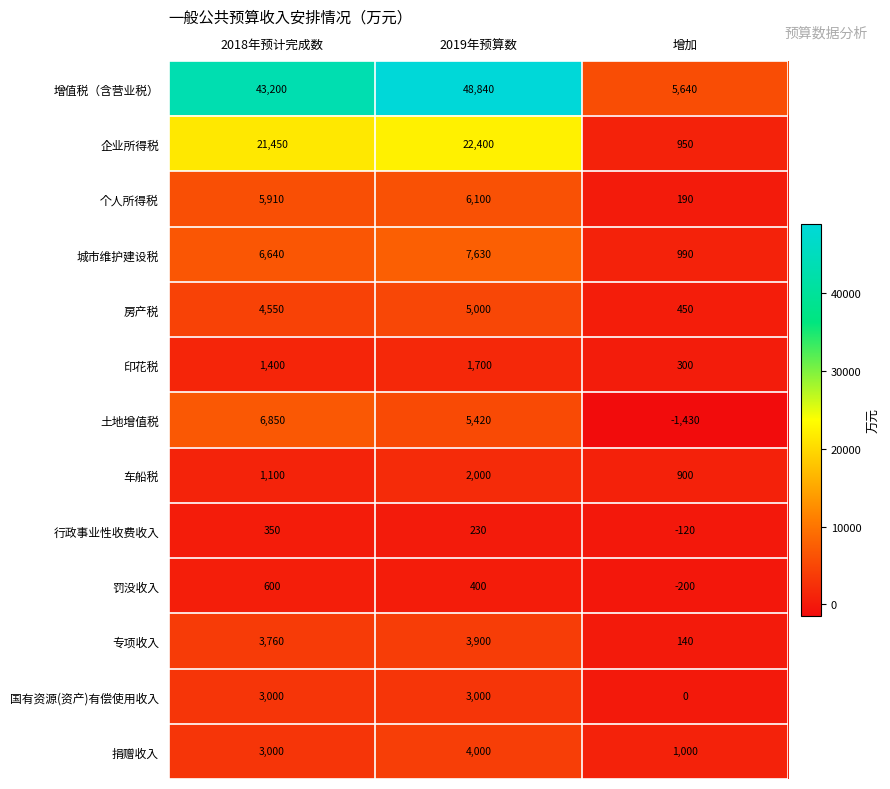

What is the sum of all 罚没收入 values?

800